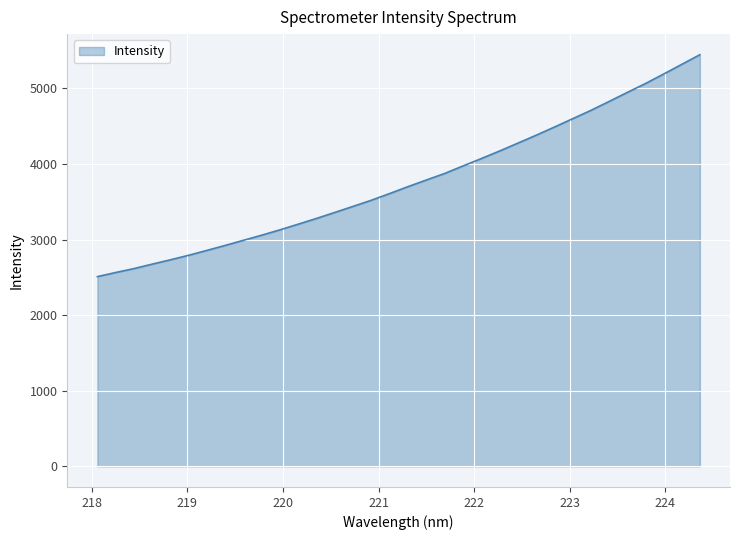

What is the difference between the maximum and minimum values?

2935.1